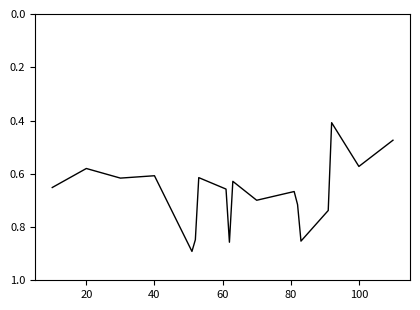

What is the greatest value displayed?

0.9